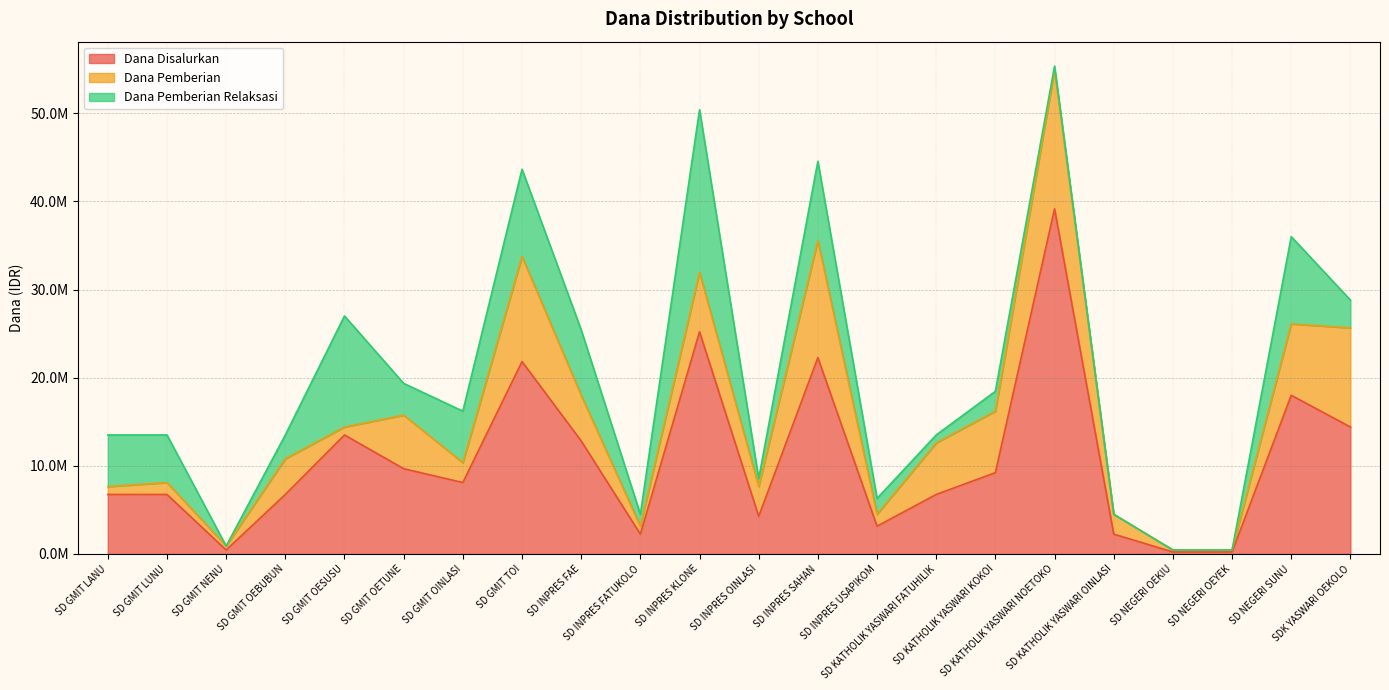

True or false: Dana Pemberian and Dana Disalurkan cross at least once.

False